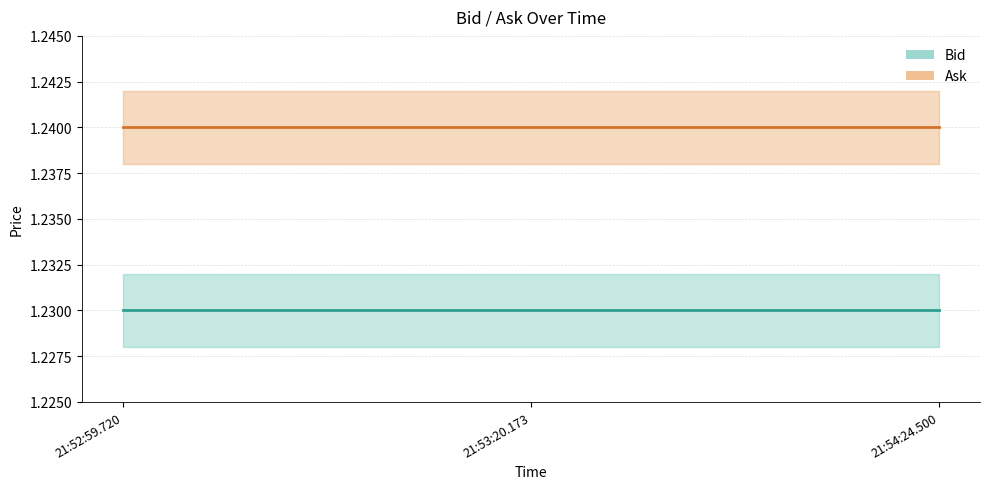

Reading right to left, extract all data points from this chart.

Bid: 1.2	1.2	1.2
Ask: 1.2	1.2	1.2